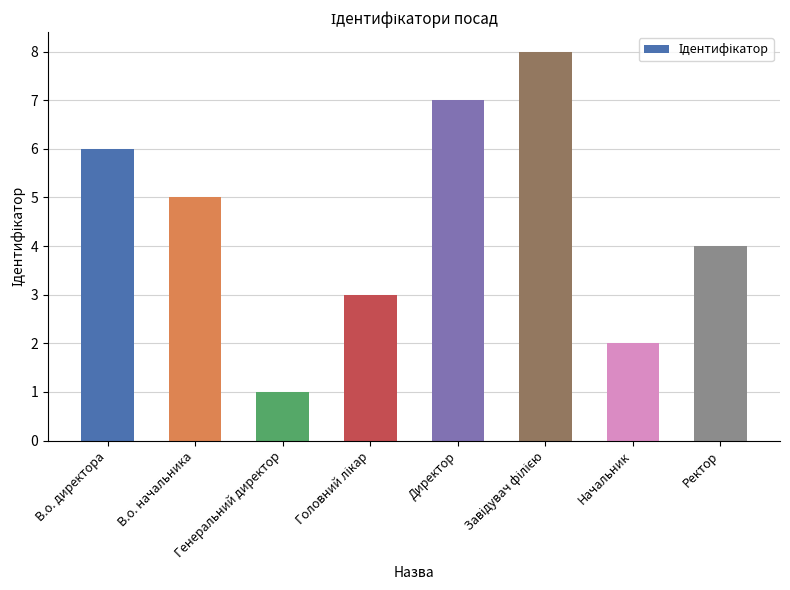

At which category does the chart reach its minimum across all series?

Генеральний директор